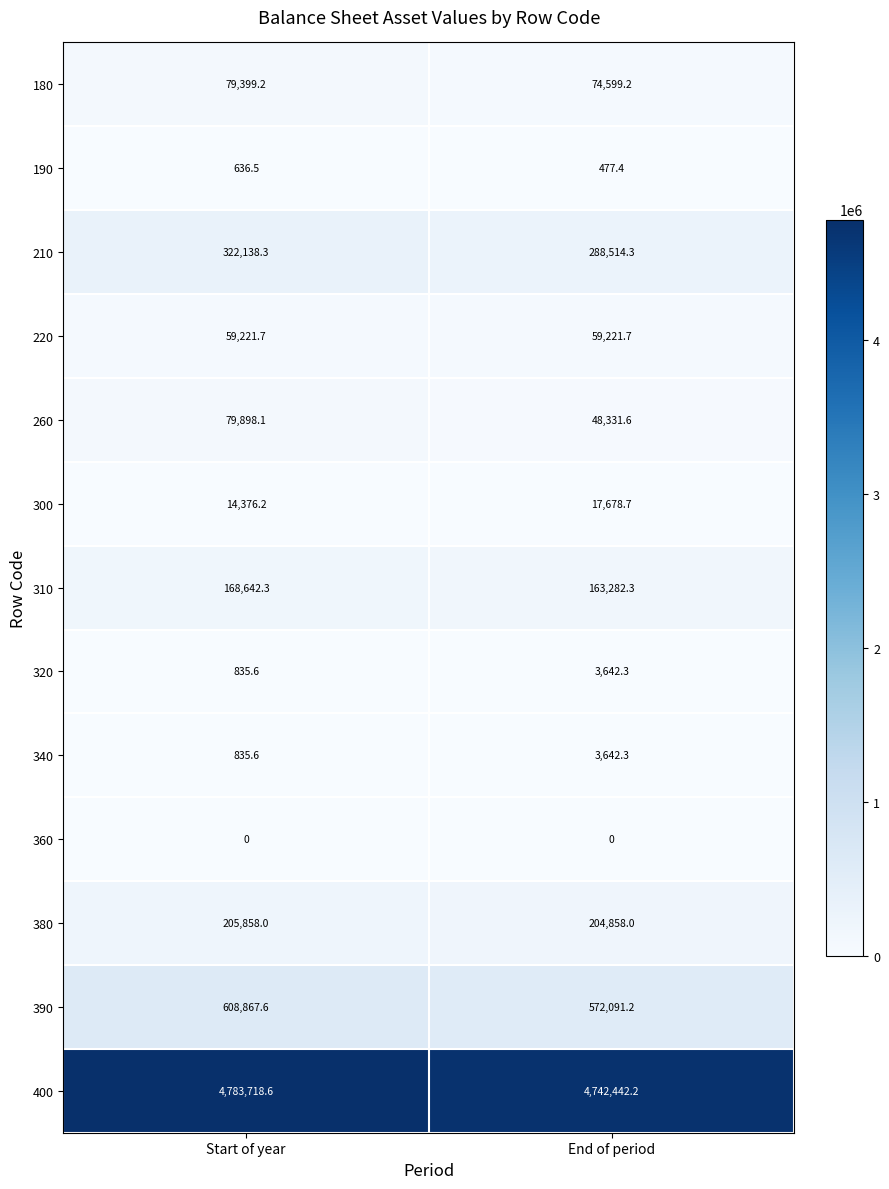

At which category is the sum across all series the highest?

Start of year